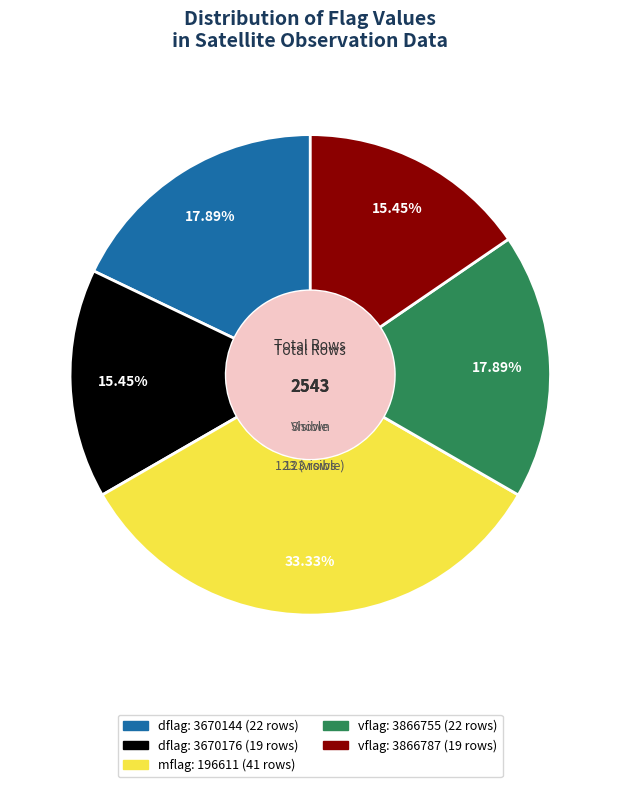

Is there a majority slice in this chart?

No